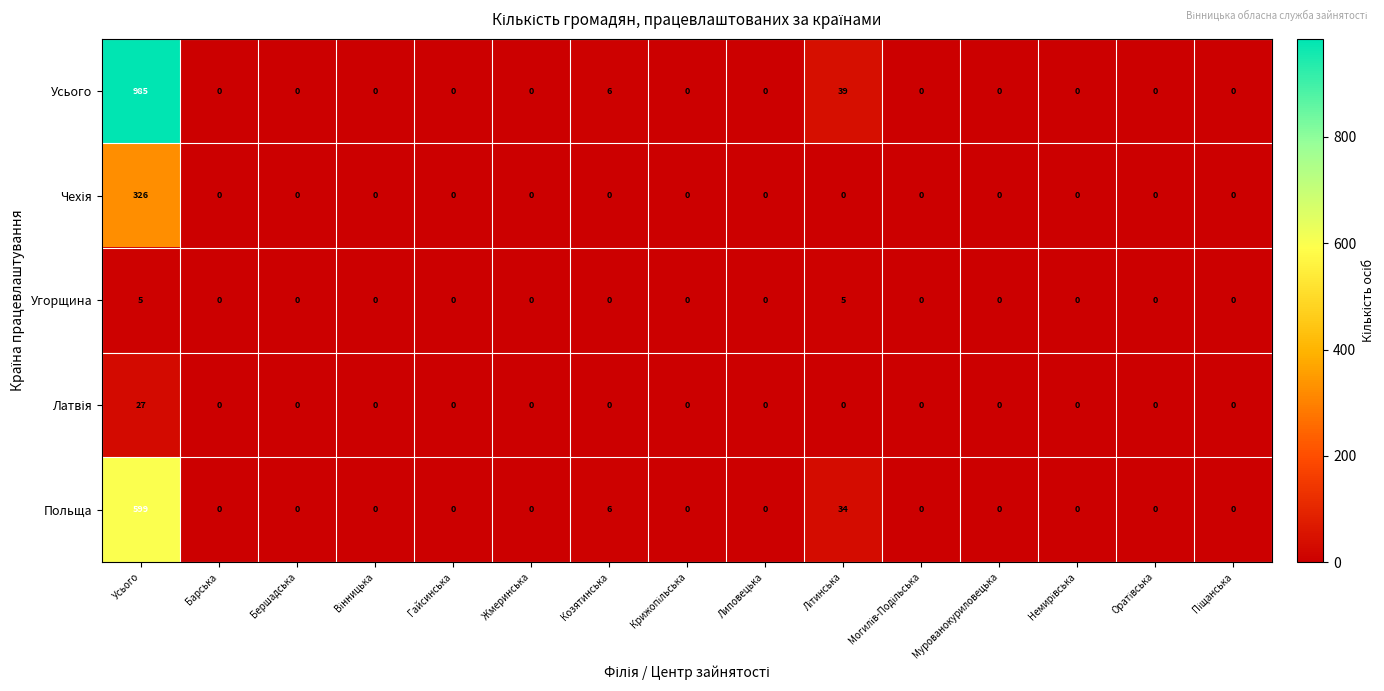

Which series has the largest total across all categories?

Усього